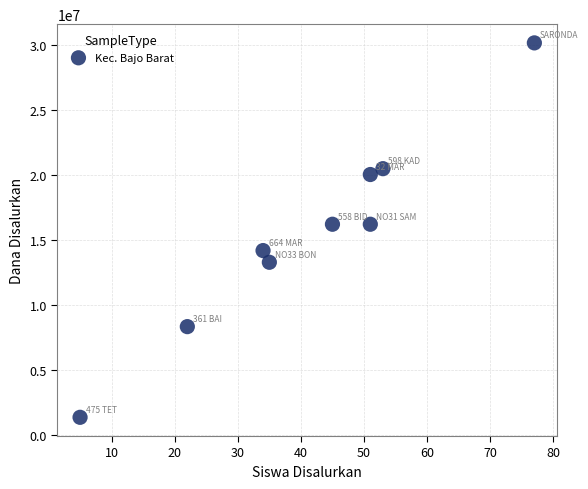

What is the average X value?

41